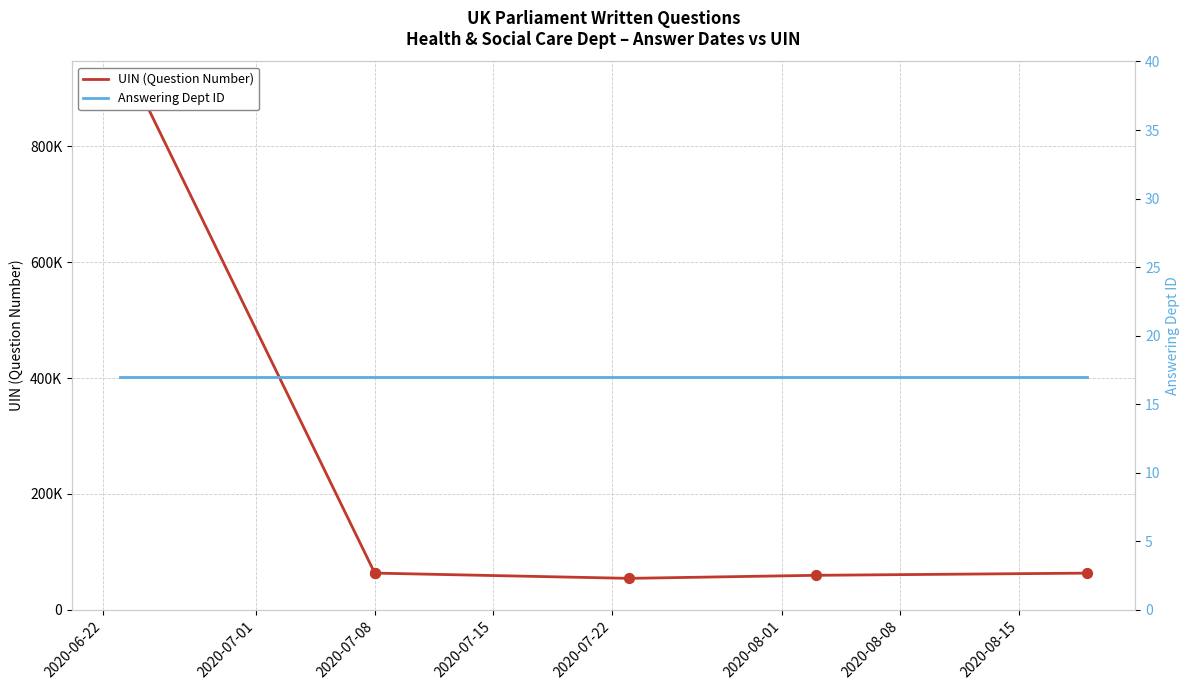

Is the value of UIN (Question Number) at 2020-07-15 greater than the value of Answering Dept ID at 2020-08-01?

Yes